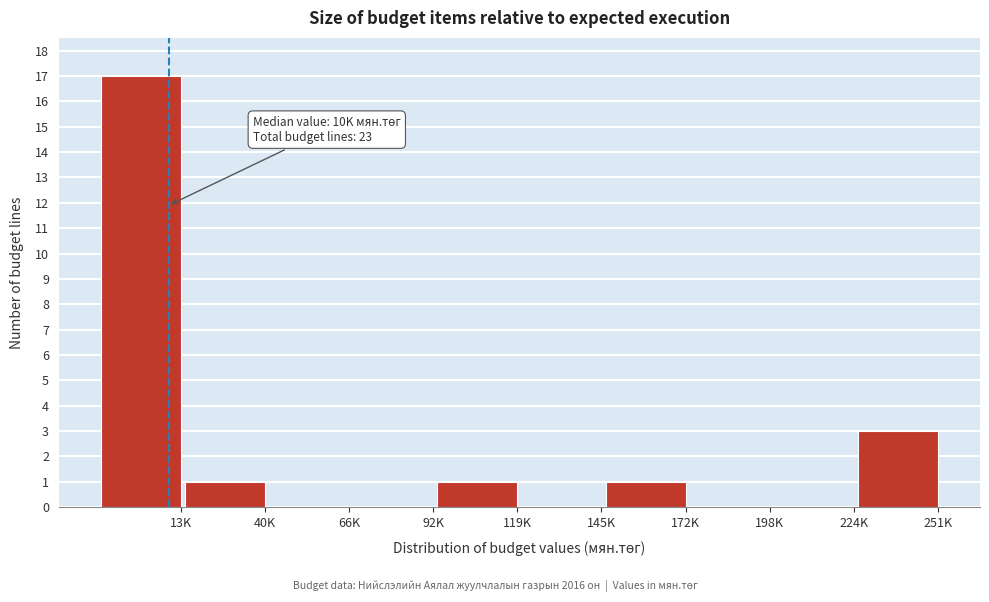

Reading left to right, what are all the values shown in this chart?

13K=17	40K=1	66K=0	92K=0	119K=1	145K=0	172K=1	198K=0	224K=0	251K=3